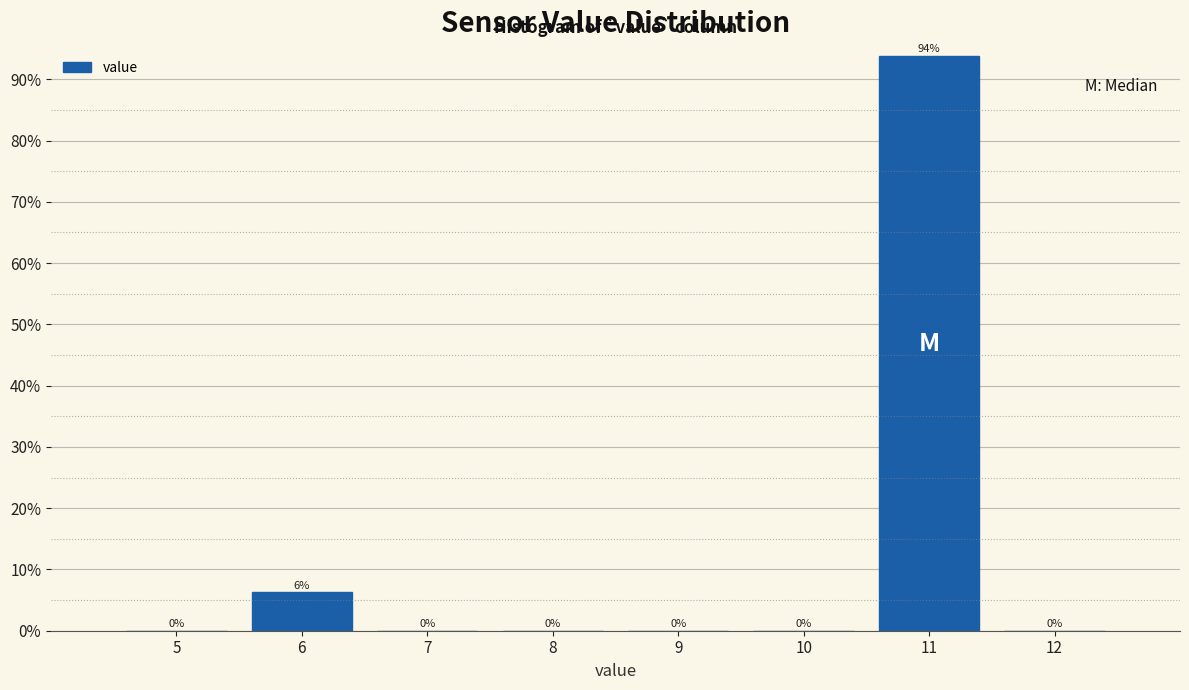

Which range on the x-axis has the tallest bar?

10.5 to 11.5